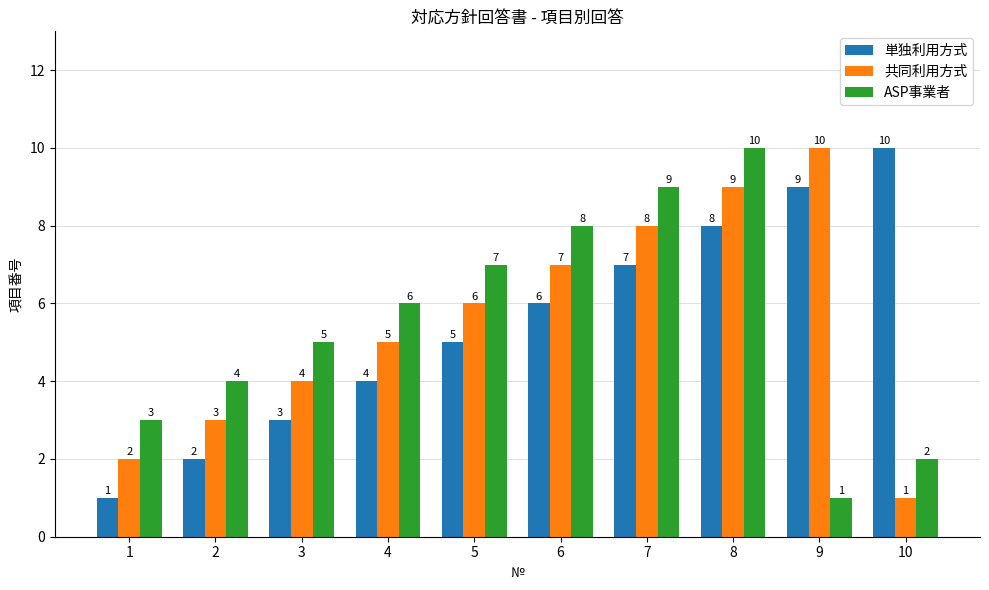

What is the maximum value shown in the chart?

10